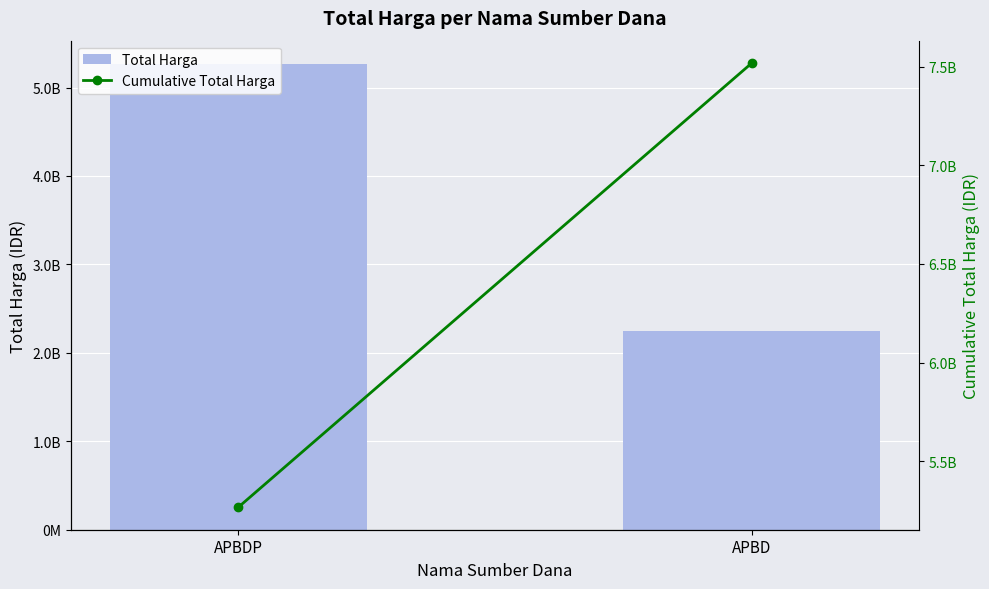

At which category is the sum across all series the highest?

APBDP